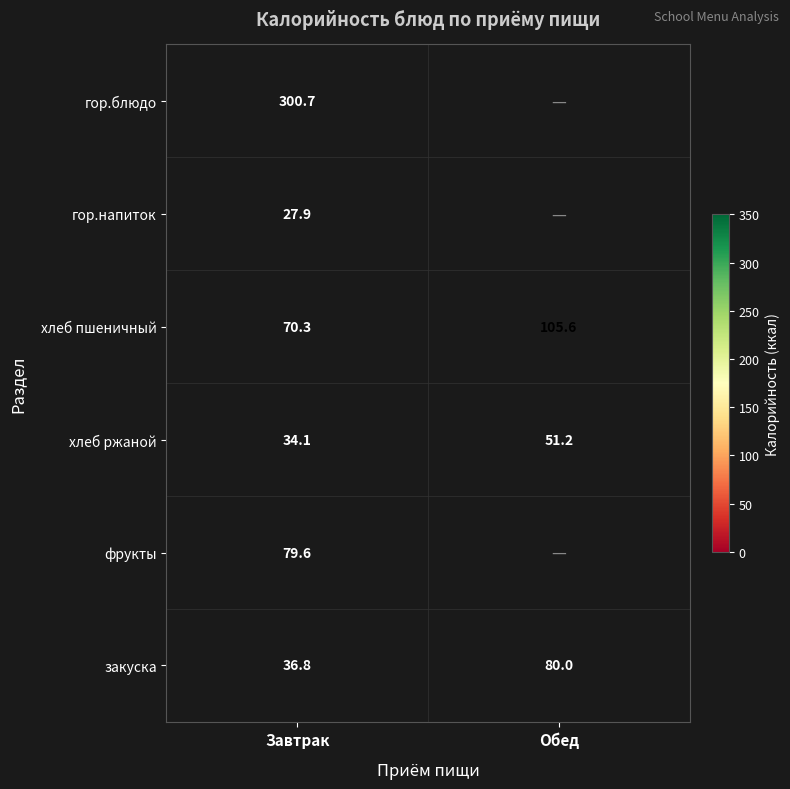

What is the smallest value displayed?

27.9